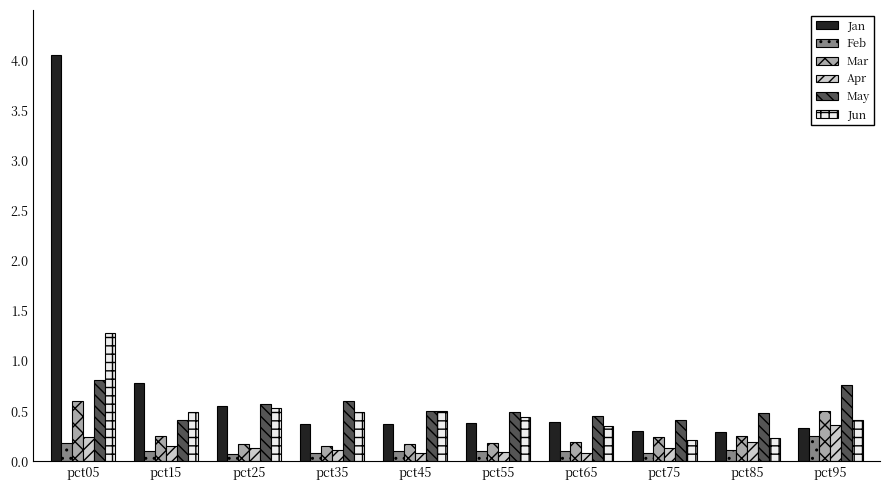

At which label is Jan closest to 2?

pct15